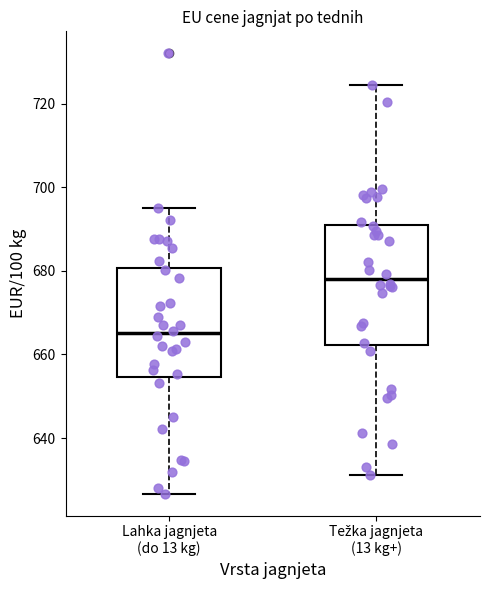

Which box's median line is the lowest?

Lahka jagnjeta (do 13 kg)